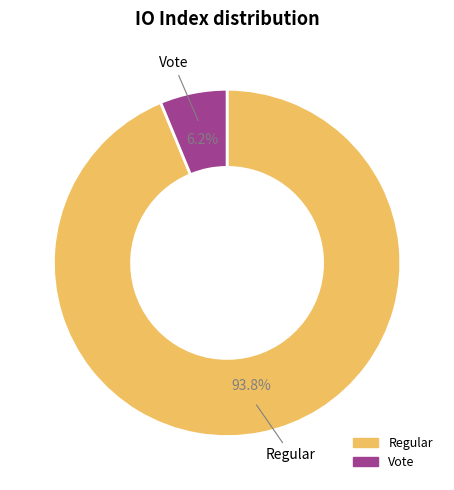

Does any single category account for the majority?

Yes